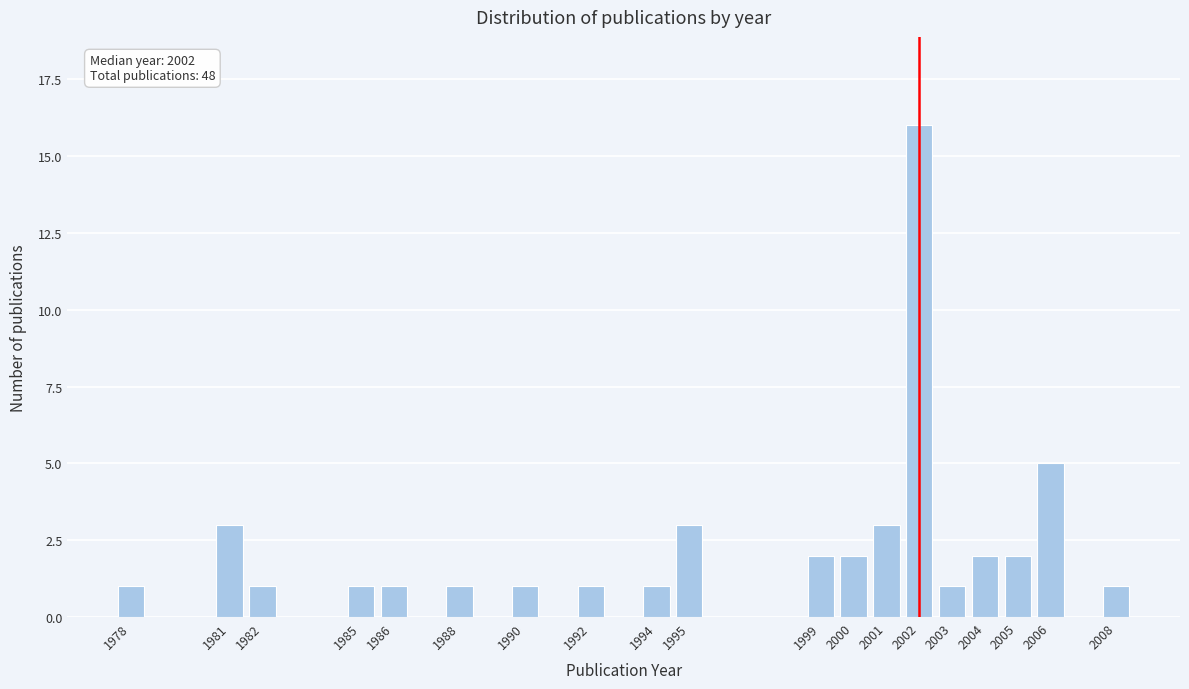

Reading left to right, what are all the values shown in this chart?

1	3	1	1	1	1	1	1	1	3	2	2	3	16	1	2	2	5	1